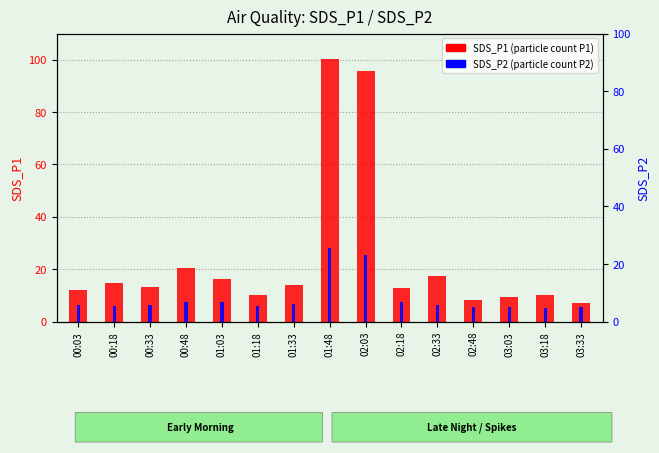

Which category has the lowest value across all series?

03:18